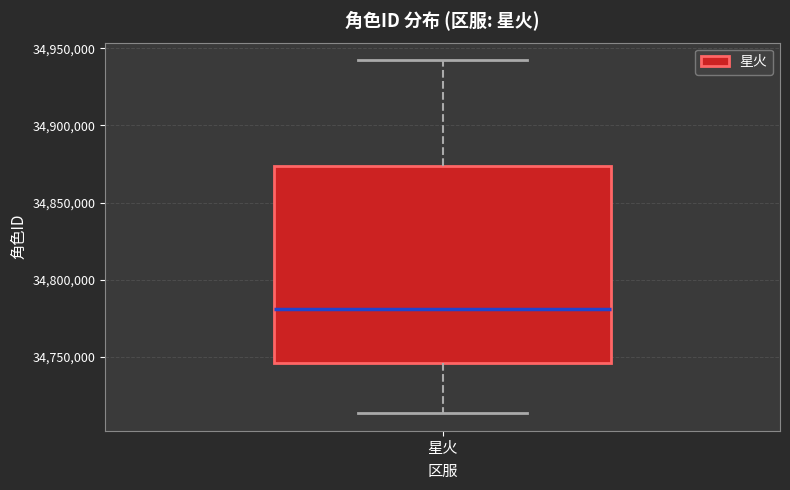

Where does the upper whisker of the box for 星火 end on the y-axis? The values are not printed on the chart, so give them approximately, as read against the axis.

34940000